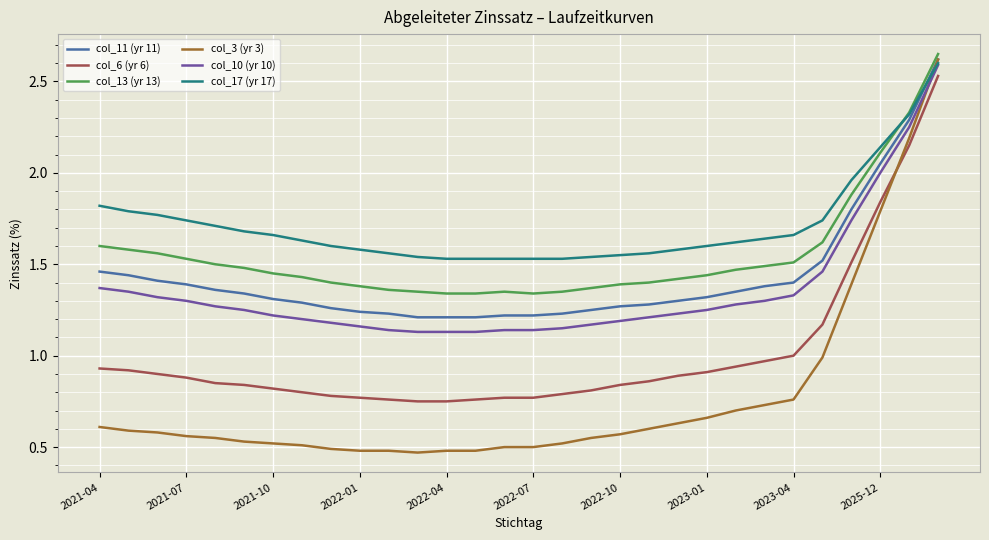

True or false: col_10 (yr 10) and col_13 (yr 13) intersect in this chart.

False